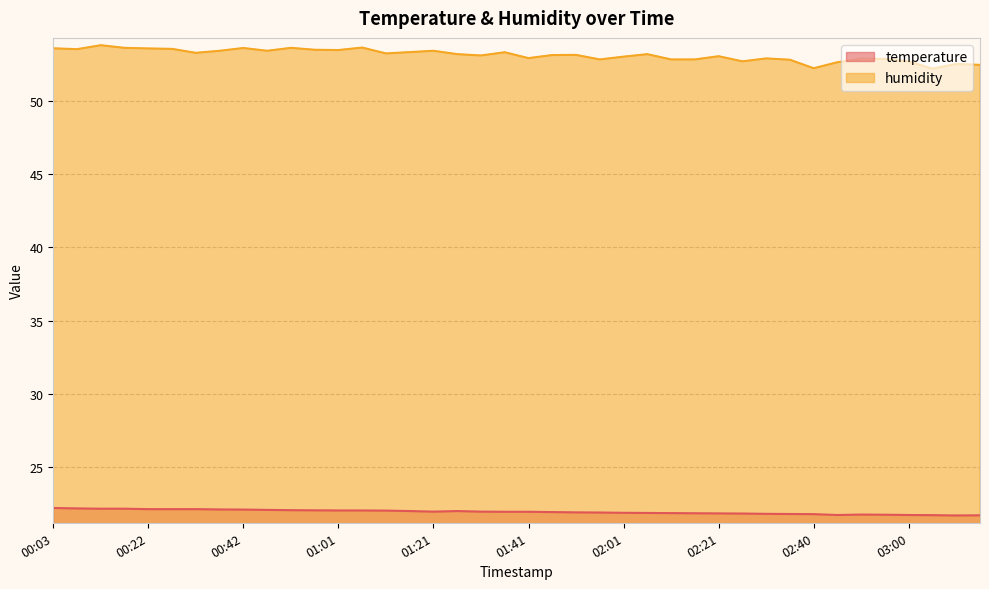

Reading left to right, what are all the values shown in this chart?

temperature: 00:03=22.2	00:08=22.2	00:13=22.2	00:17=22.2	00:22=22.1	00:27=22.1	00:32=22.1	00:37=22.1	00:42=22.1	00:47=22.1	00:52=22.1	00:57=22.1	01:01=22.1	01:06=22.1	01:11=22.0	01:16=22.0	01:21=22.0	01:26=22.0	01:31=22.0	01:36=22.0	01:41=22.0	01:46=21.9	01:51=21.9	01:57=21.9	02:01=21.9	02:06=21.9	02:11=21.9	02:16=21.9	02:21=21.9	02:26=21.8	02:31=21.8	02:36=21.8	02:40=21.8	02:45=21.7	02:50=21.8	02:55=21.8	03:00=21.7	03:05=21.7	03:10=21.7	03:15=21.7
humidity: 00:03=53.6	00:08=53.5	00:13=53.8	00:17=53.6	00:22=53.6	00:27=53.5	00:32=53.3	00:37=53.4	00:42=53.6	00:47=53.4	00:52=53.6	00:57=53.5	01:01=53.5	01:06=53.6	01:11=53.2	01:16=53.3	01:21=53.4	01:26=53.2	01:31=53.1	01:36=53.3	01:41=52.9	01:46=53.1	01:51=53.1	01:57=52.8	02:01=53.0	02:06=53.2	02:11=52.8	02:16=52.8	02:21=53.0	02:26=52.7	02:31=52.9	02:36=52.8	02:40=52.2	02:45=52.6	02:50=52.9	02:55=52.9	03:00=52.7	03:05=52.2	03:10=52.5	03:15=52.4